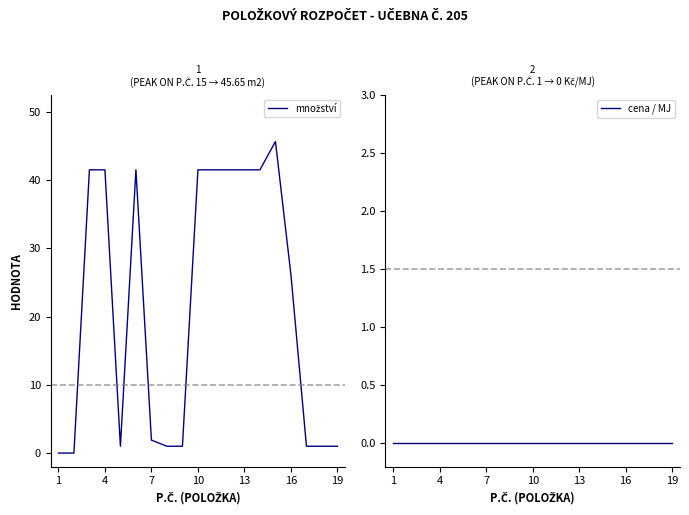

Which series has the largest total across all categories?

množství